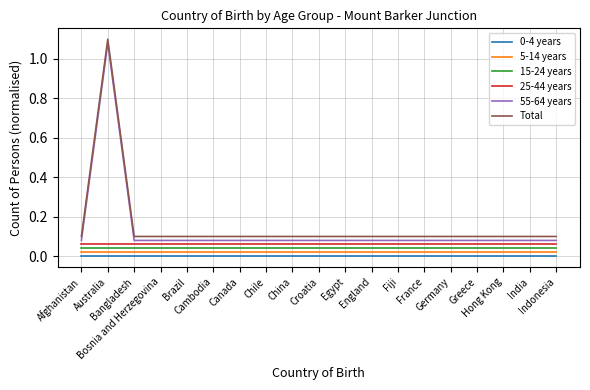

Which label corresponds to the largest value in the chart?

Australia